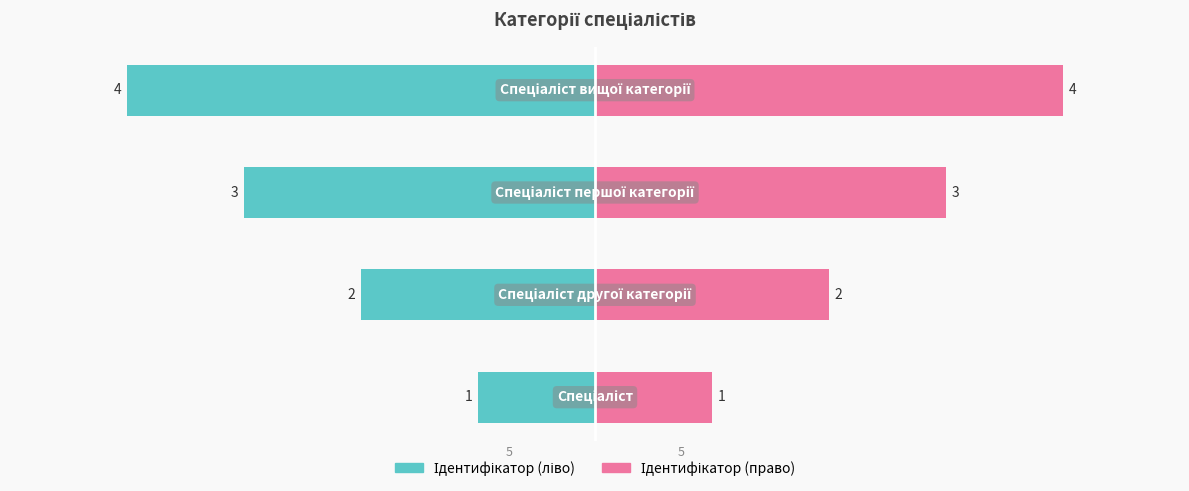

At 0, list the series in order from largest to smallest.

Ідентифікатор (право), Ідентифікатор (ліво)